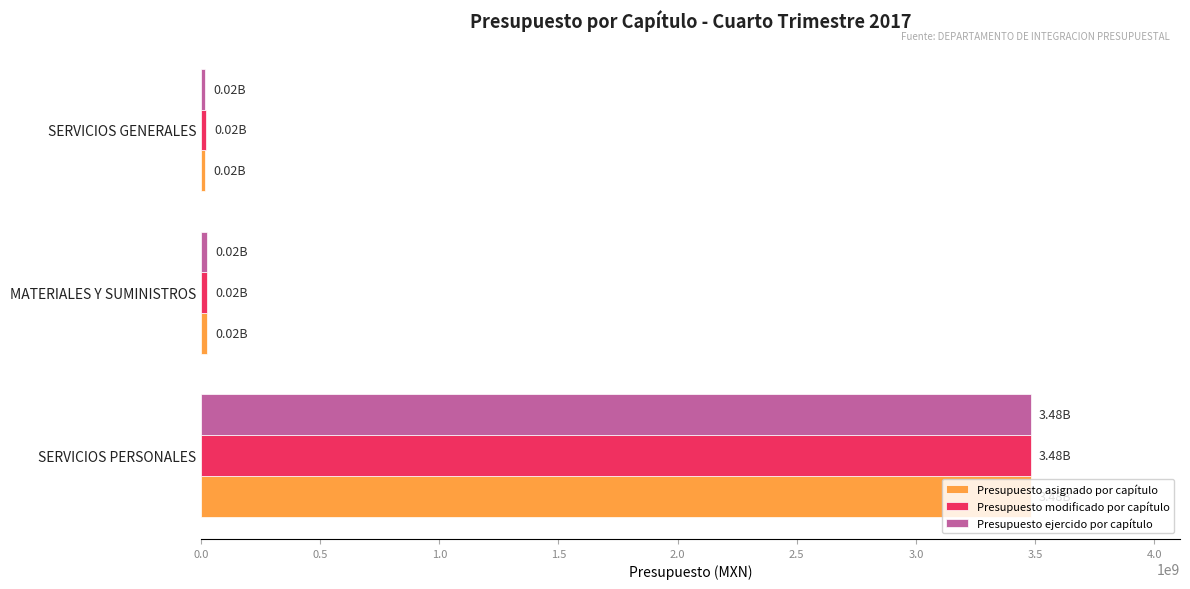

How many values in the Presupuesto modificado por capítulo series are below 24249711?

1